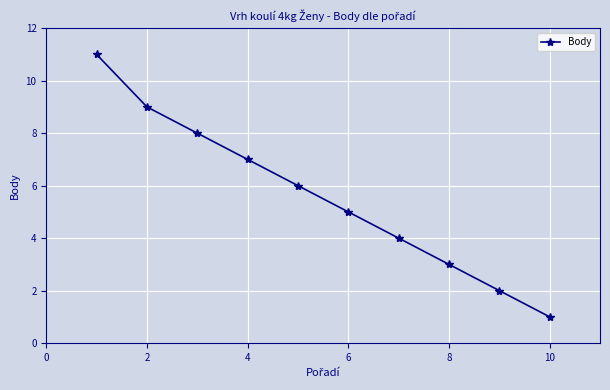

What is the average value?

6